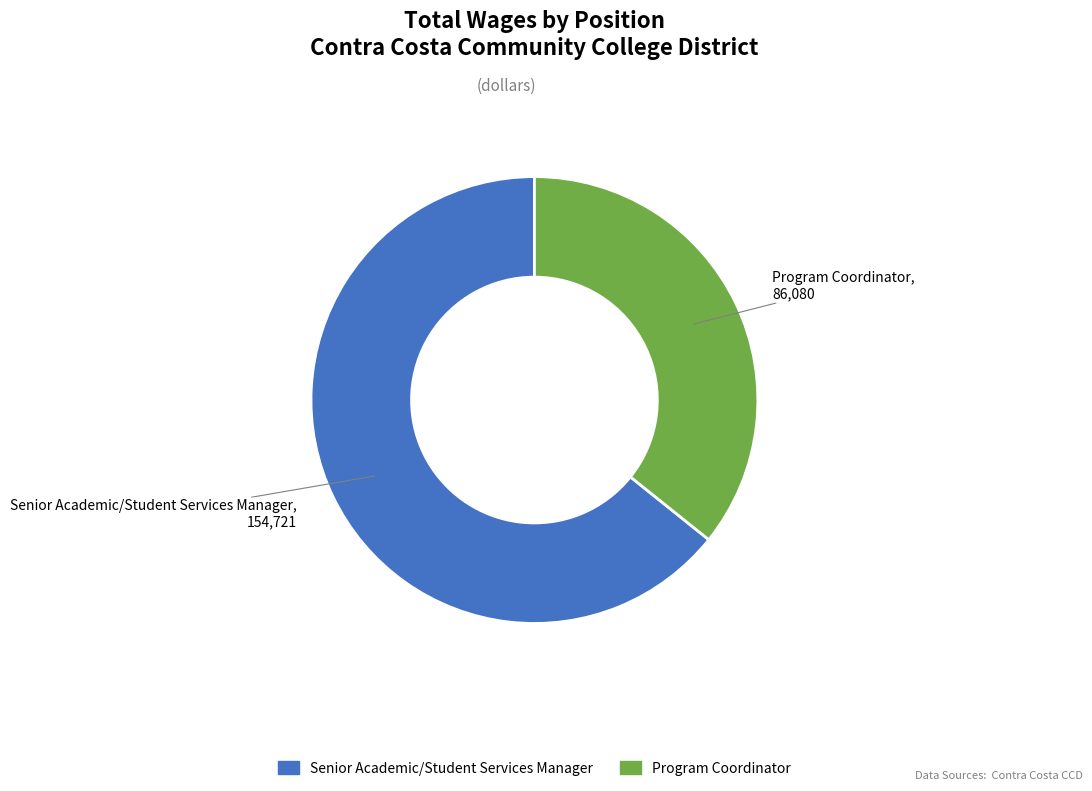

Combined, do Program Coordinator and Senior Academic/Student Services Manager account for over 50%?

Yes